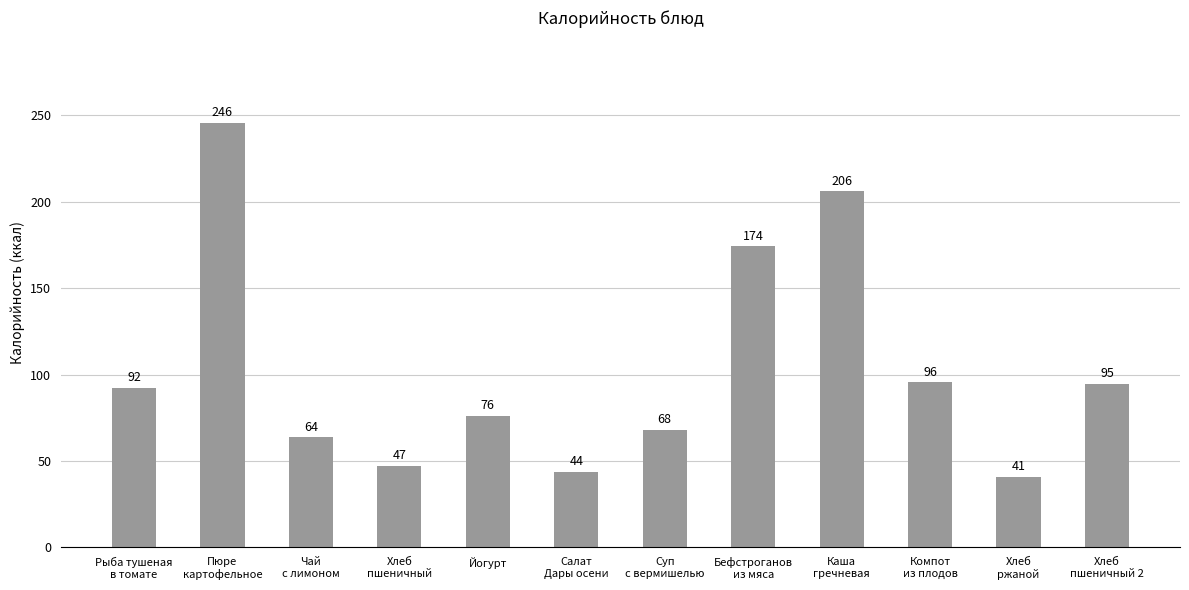

How many values exceed 92?

6